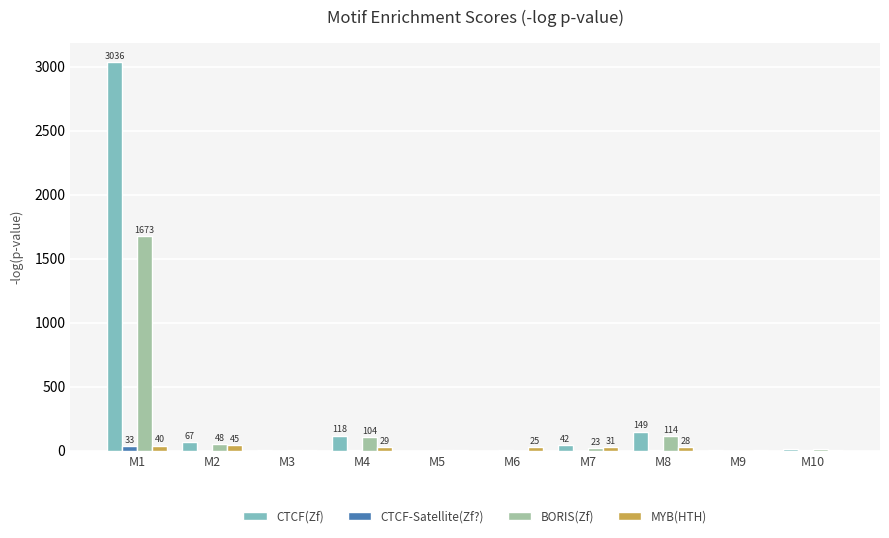

What is the total value across all series at M2?

161.3